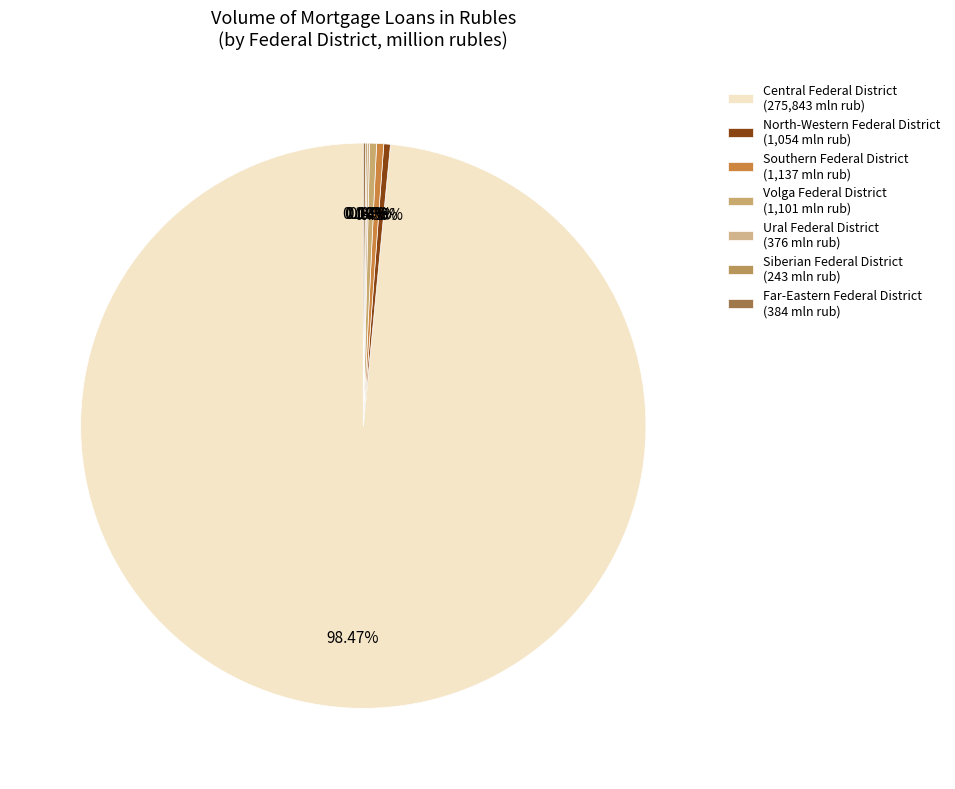

Does any single category account for the majority?

Yes